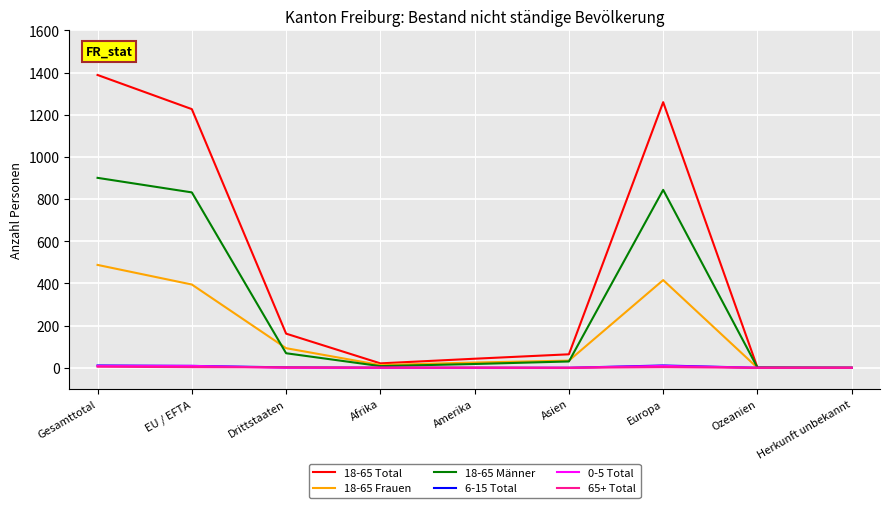

Which series has the largest total across all categories?

18-65 Total